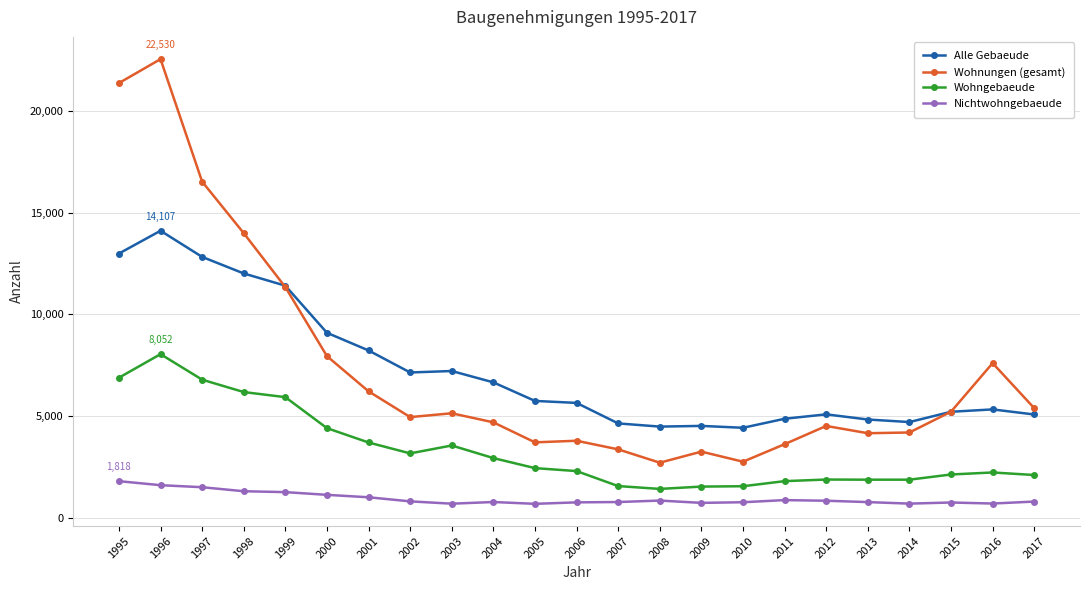

Read the Alle Gebaeude value at 2006, to the nearest 100.

5700